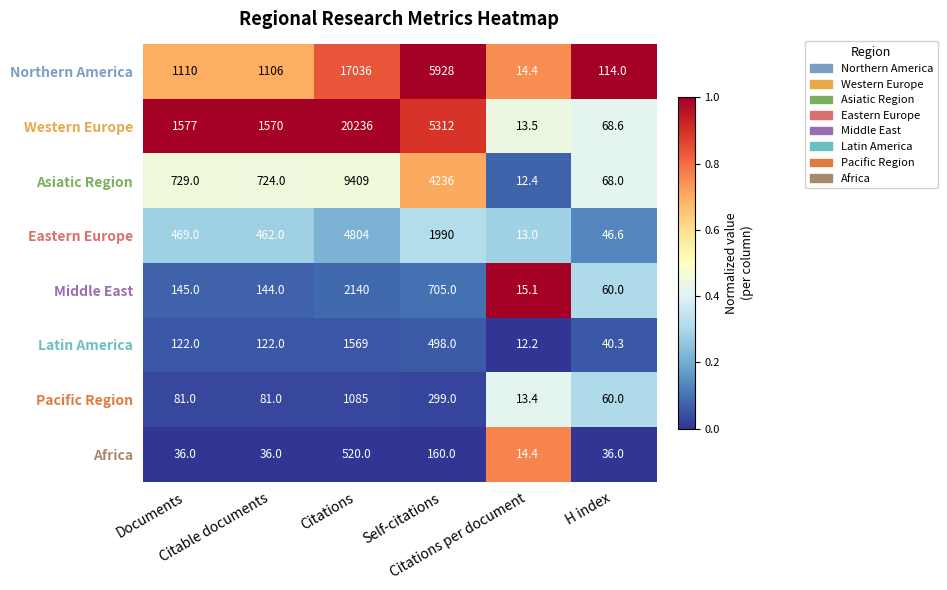

Which series has the widest spread of values?

Western Europe